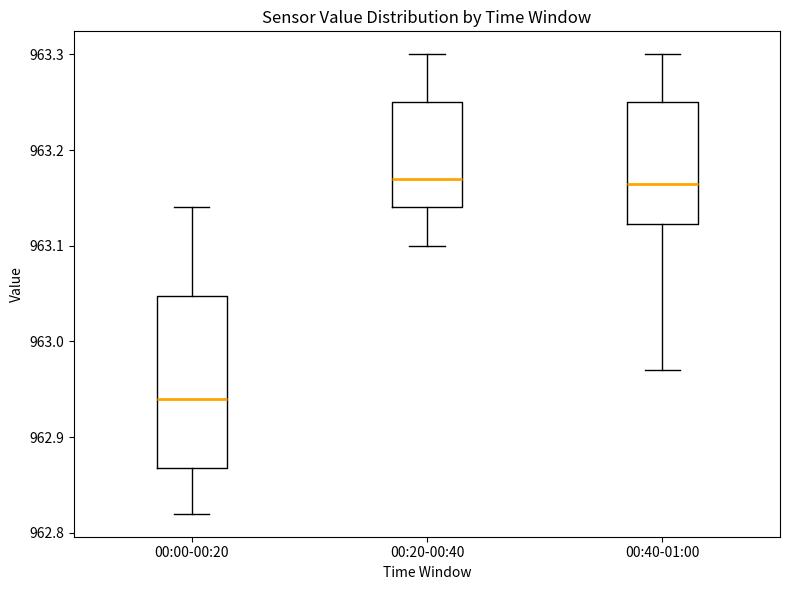

Where does the median line of the box for 00:20-00:40 sit on the y-axis? The values are not printed on the chart, so give them approximately, as read against the axis.

963.17